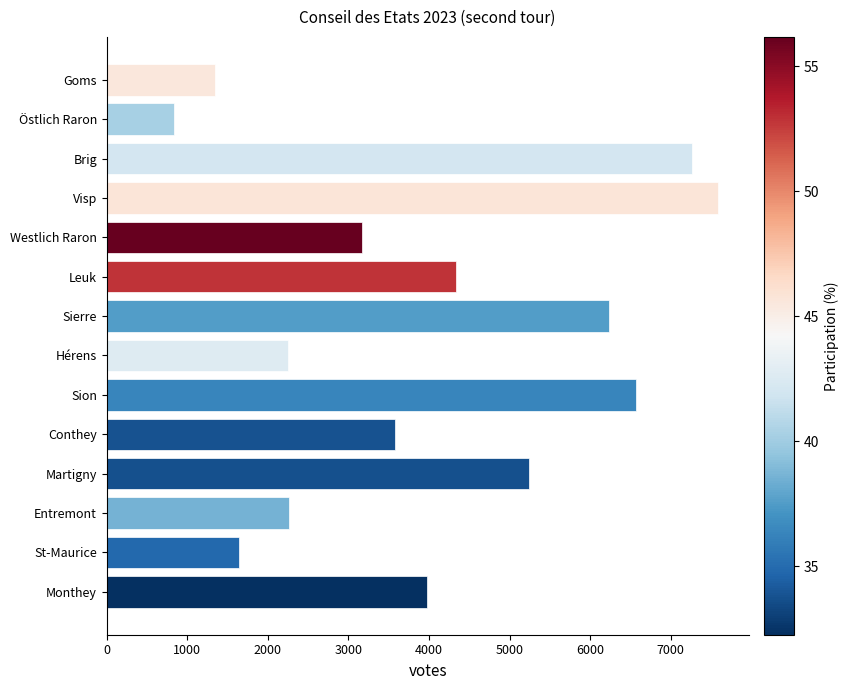

Which label corresponds to the smallest value in the chart?

Östlich Raron